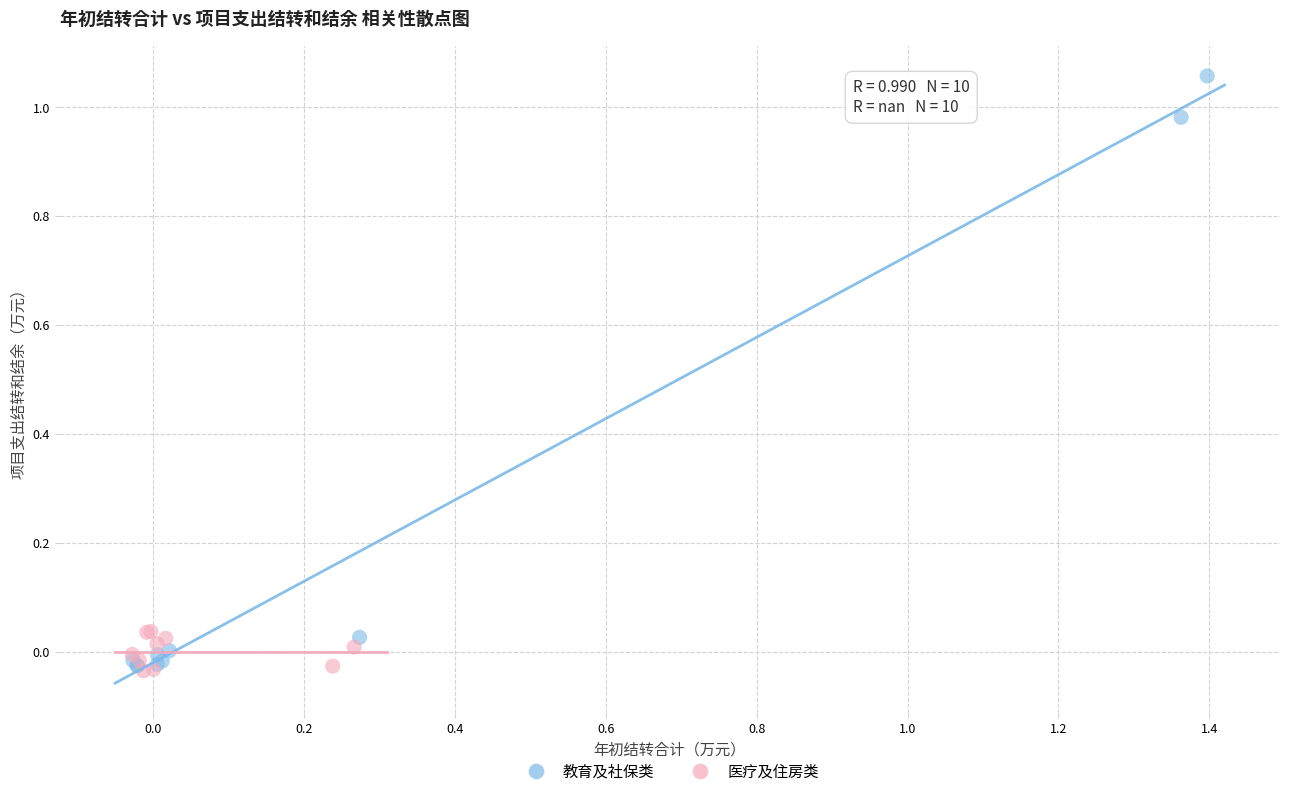

Which series reaches the maximum Y coordinate?

教育及社保类